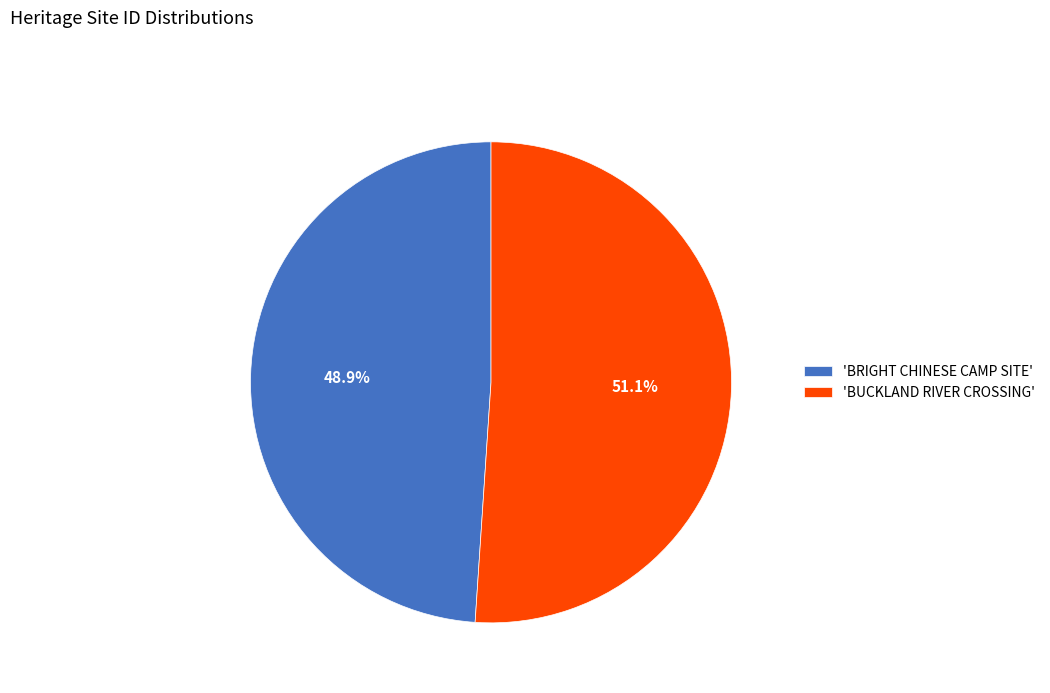

Combined, what portion of the pie is 'BRIGHT CHINESE CAMP SITE' and 'BUCKLAND RIVER CROSSING'?

100.0%